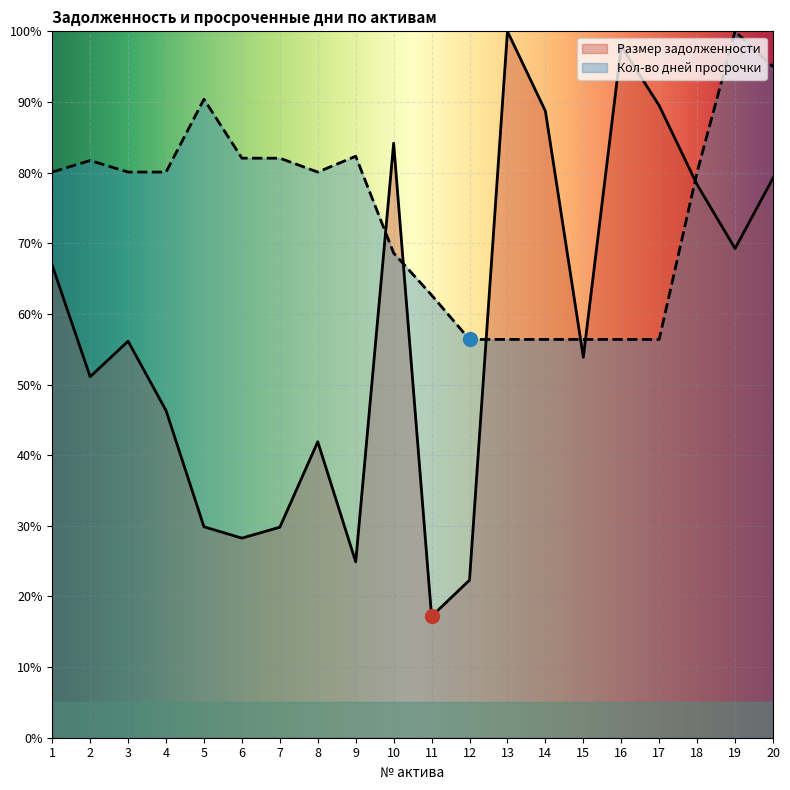

Which series has the widest spread of values?

Размер задолженности